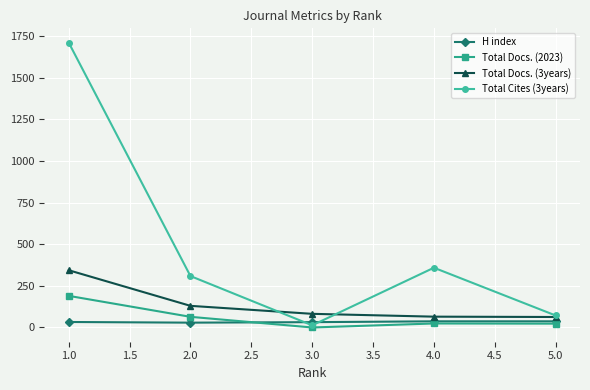

How many data points does each series have?

5